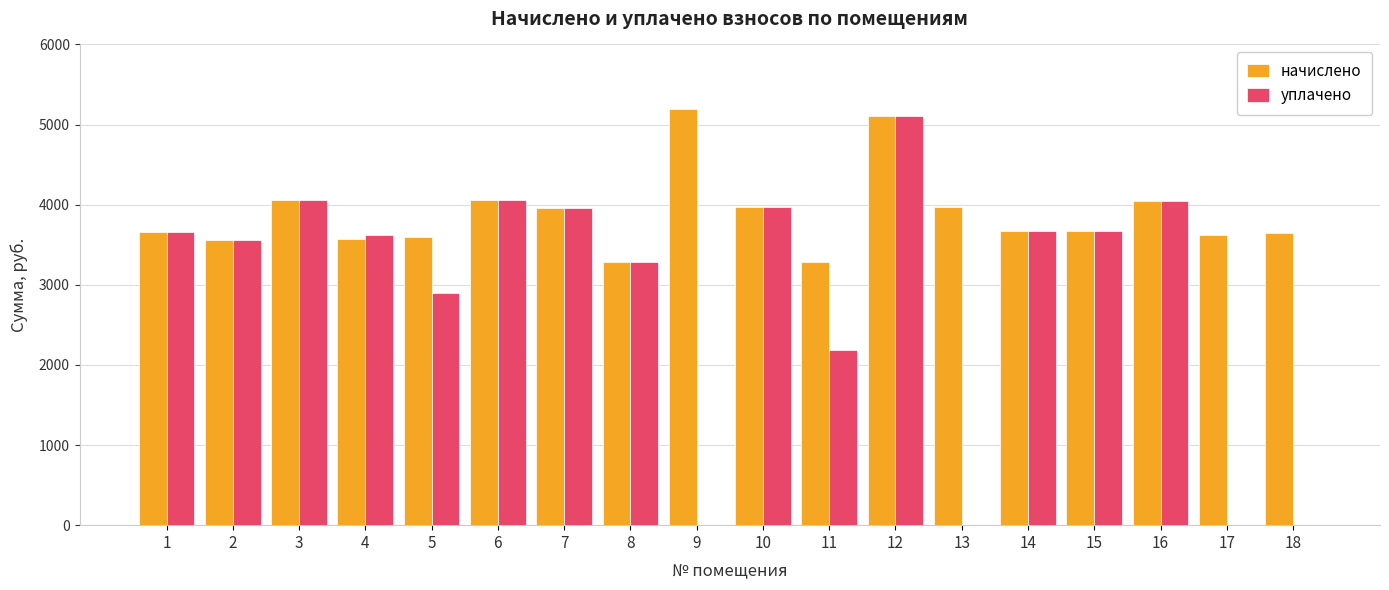

True or false: уплачено has a value of 2173.0 at 3.

False